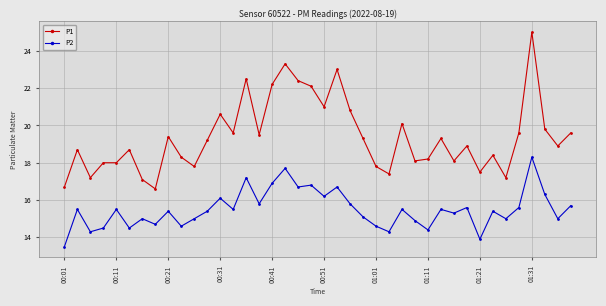

Reading left to right, transcribe all the data shown in this chart.

P1: 16.7	18.7	17.2	18.0	18.0	18.7	17.1	16.6	19.4	18.3	17.8	19.2	20.6	19.6	22.5	19.5	22.2	23.3	22.4	22.1	21.0	23.0	20.8	19.3	17.8	17.4	20.1	18.1	18.2	19.3	18.1	18.9	17.5	18.4	17.2	19.6	25.0	19.8	18.9	19.6
P2: 13.5	15.5	14.3	14.5	15.5	14.5	15.0	14.7	15.4	14.6	15.0	15.4	16.1	15.5	17.2	15.8	16.9	17.7	16.7	16.8	16.2	16.7	15.8	15.1	14.6	14.3	15.5	14.9	14.4	15.5	15.3	15.6	13.9	15.4	15.0	15.6	18.3	16.3	15.0	15.7